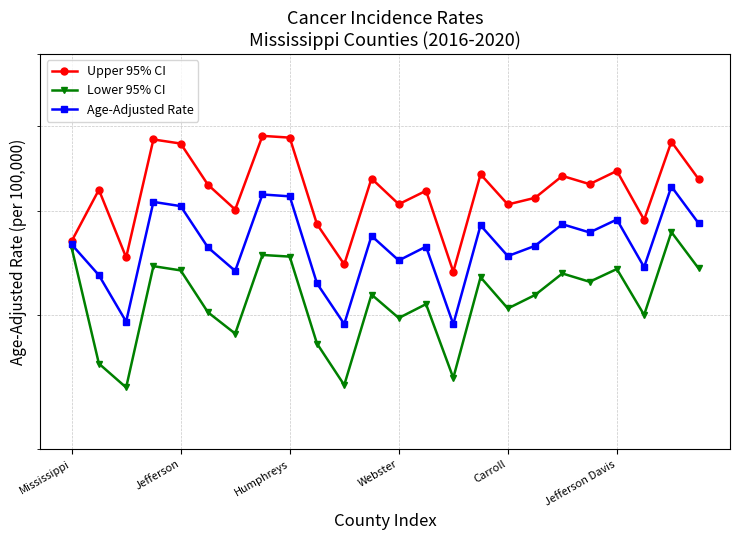

How many data points in Upper 95% CI are above 528?

12